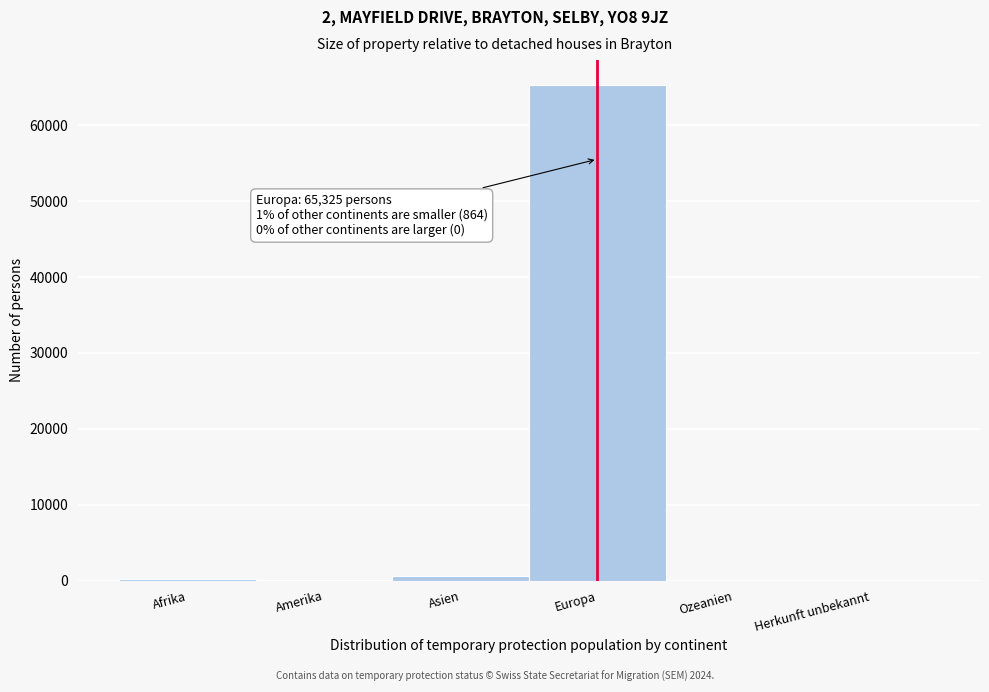

Which category has the highest value across all series?

Europa